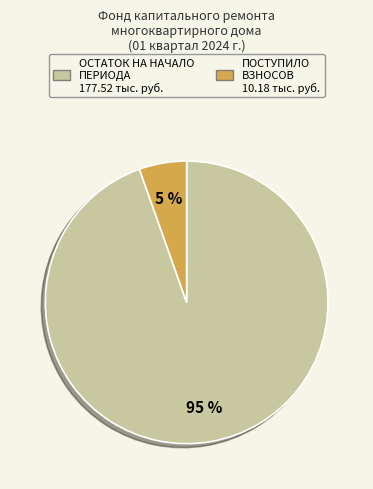

How many segments does this pie chart have?

2